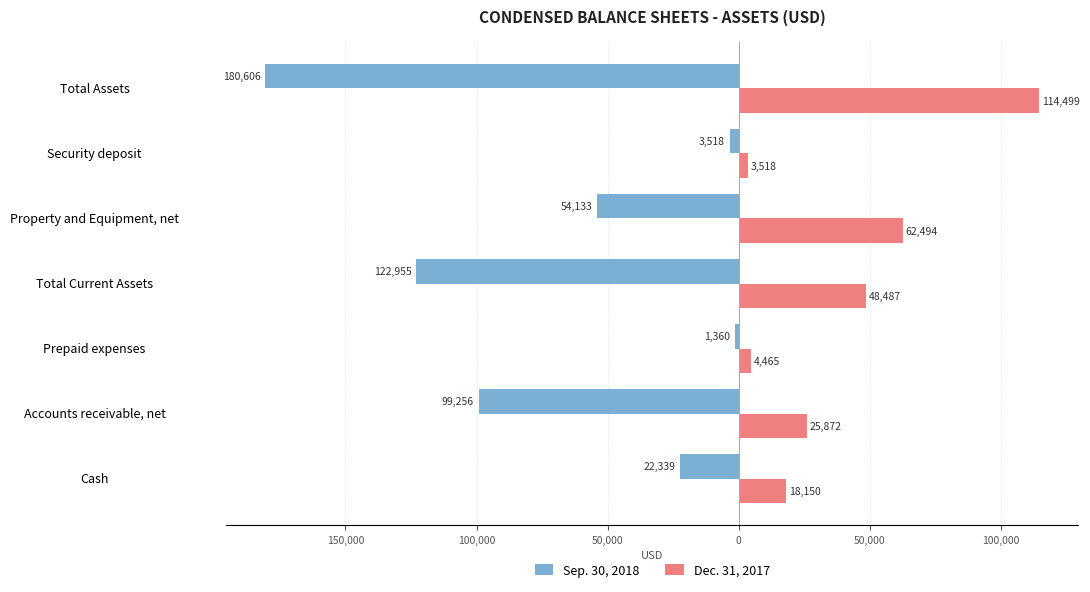

What are all the series names shown in the legend?

Sep. 30, 2018, Dec. 31, 2017